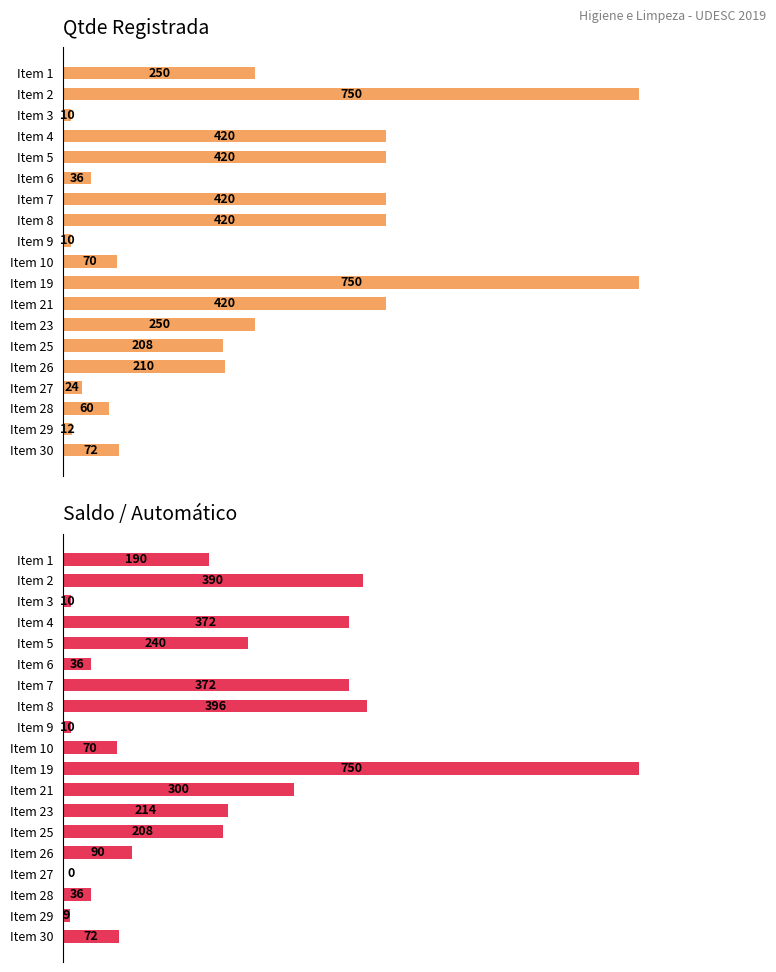

Rank the series by their average value, from lowest to highest.

Saldo / Automático, Qtde Registrada